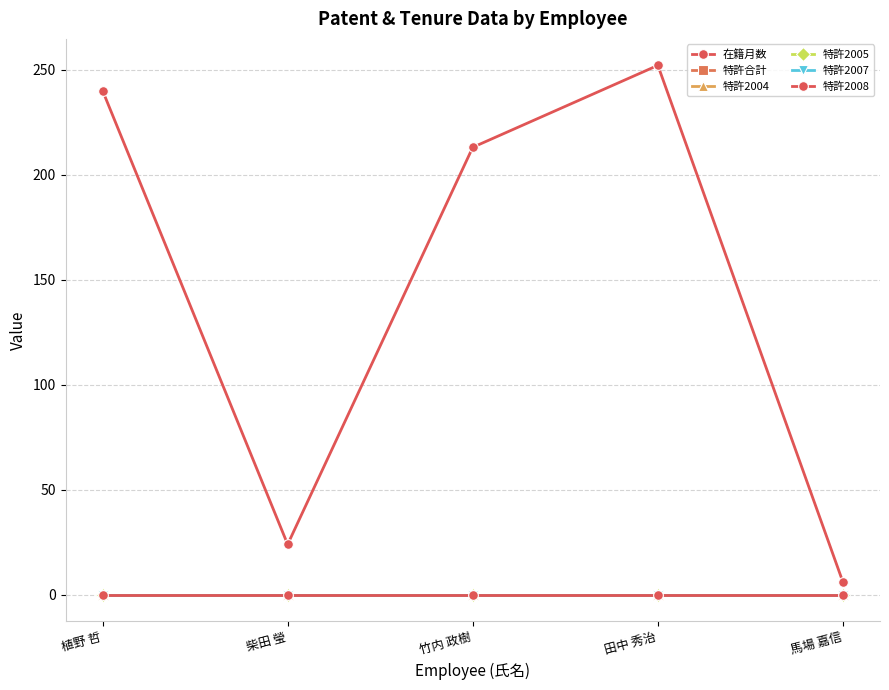

Which series has the largest total across all categories?

在籍月数